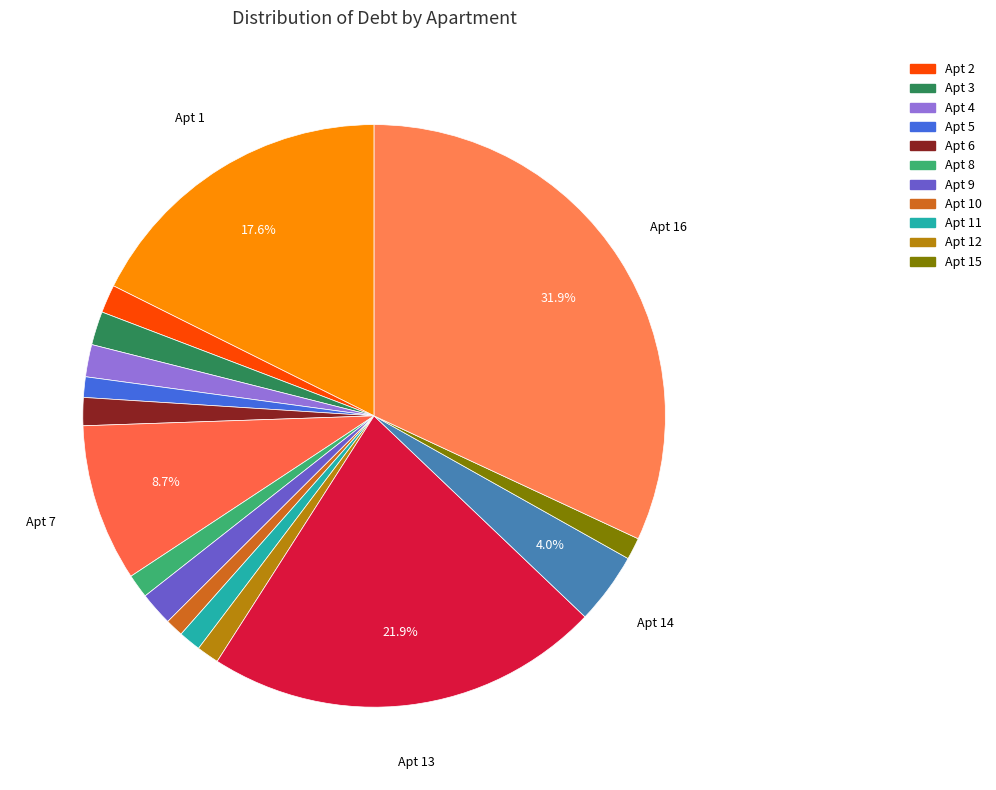

How many segments does this pie chart have?

16